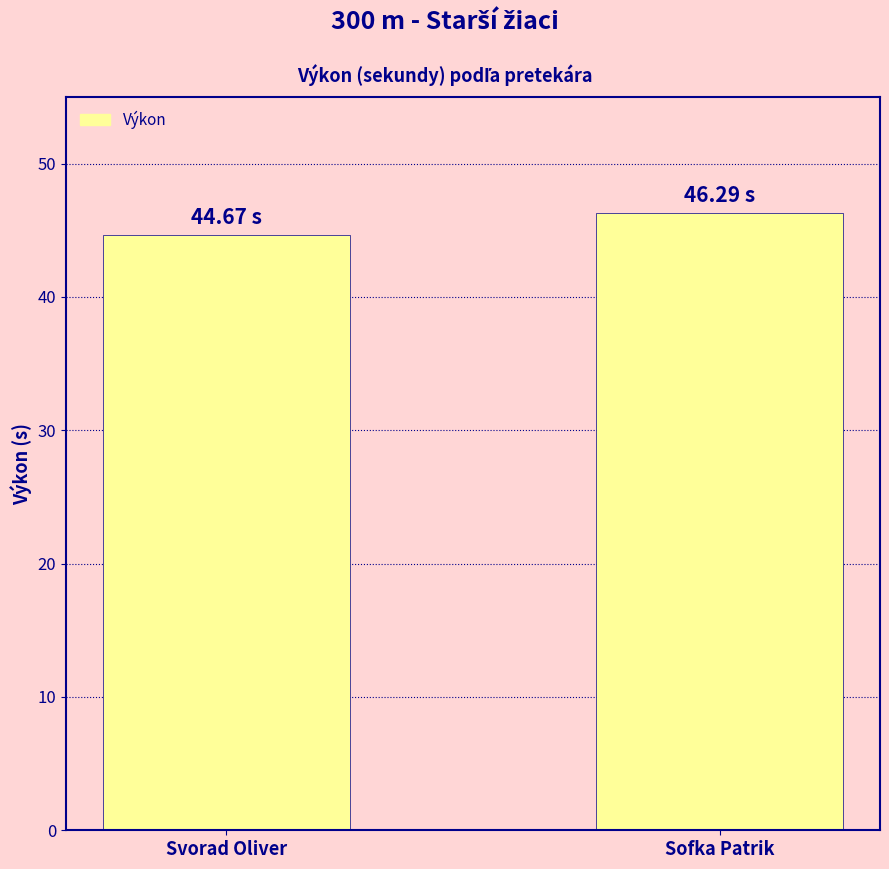

Does the chart contain stacked bars?

No